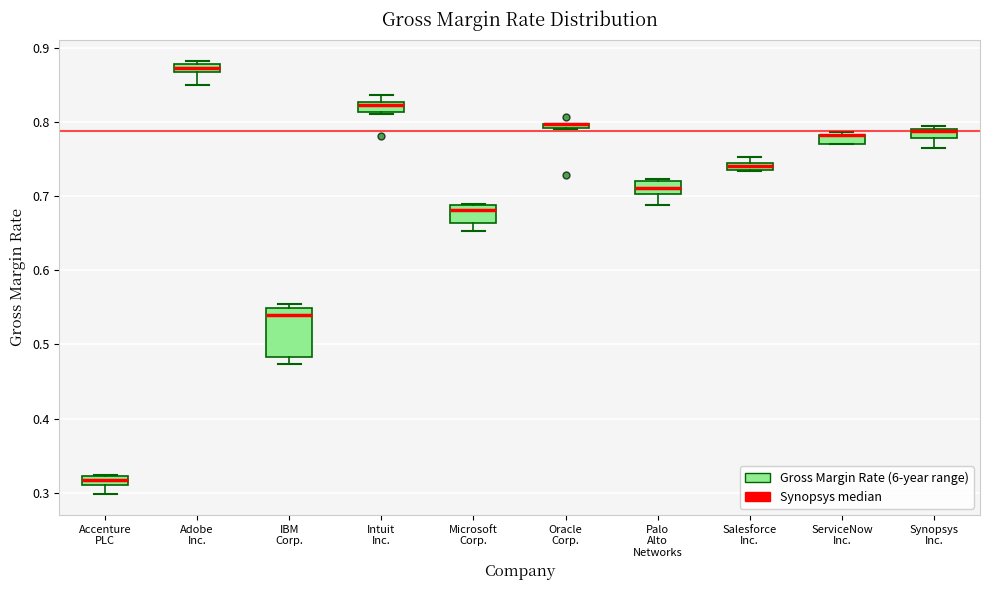

Where is the lower edge of the box for Adobe Inc. on the y-axis? The values are not printed on the chart, so give them approximately, as read against the axis.

0.87